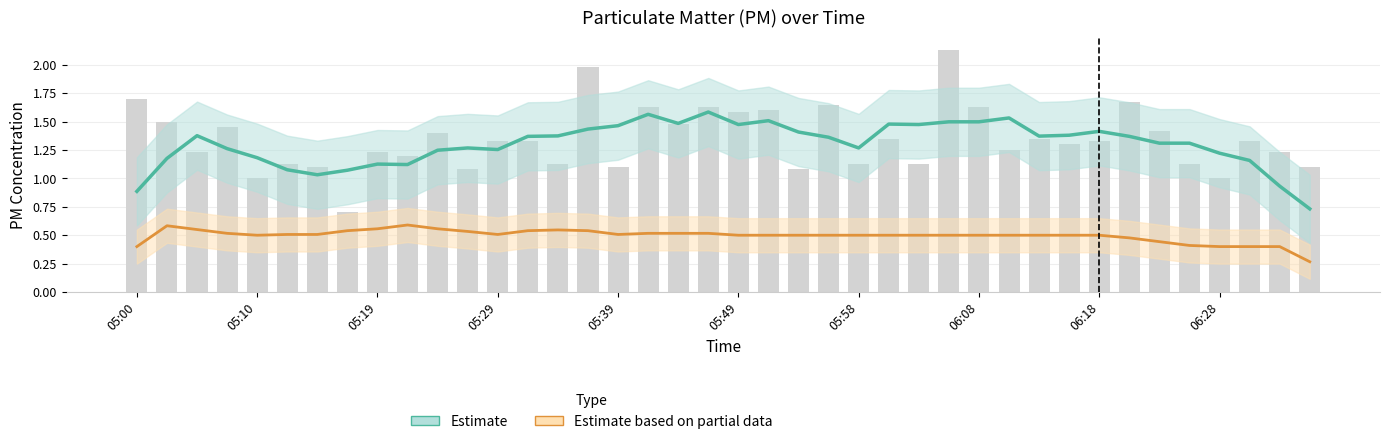

Count the P2 (Estimate based on partial data) values in the range 0 to 1.

40